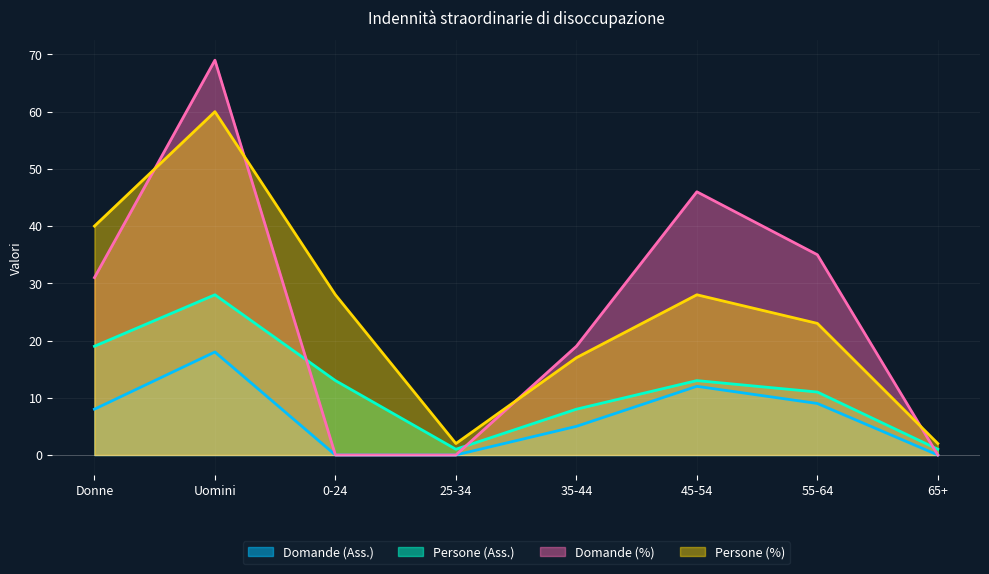

Read the Persone (%) value at 45-54, to the nearest 10.

30